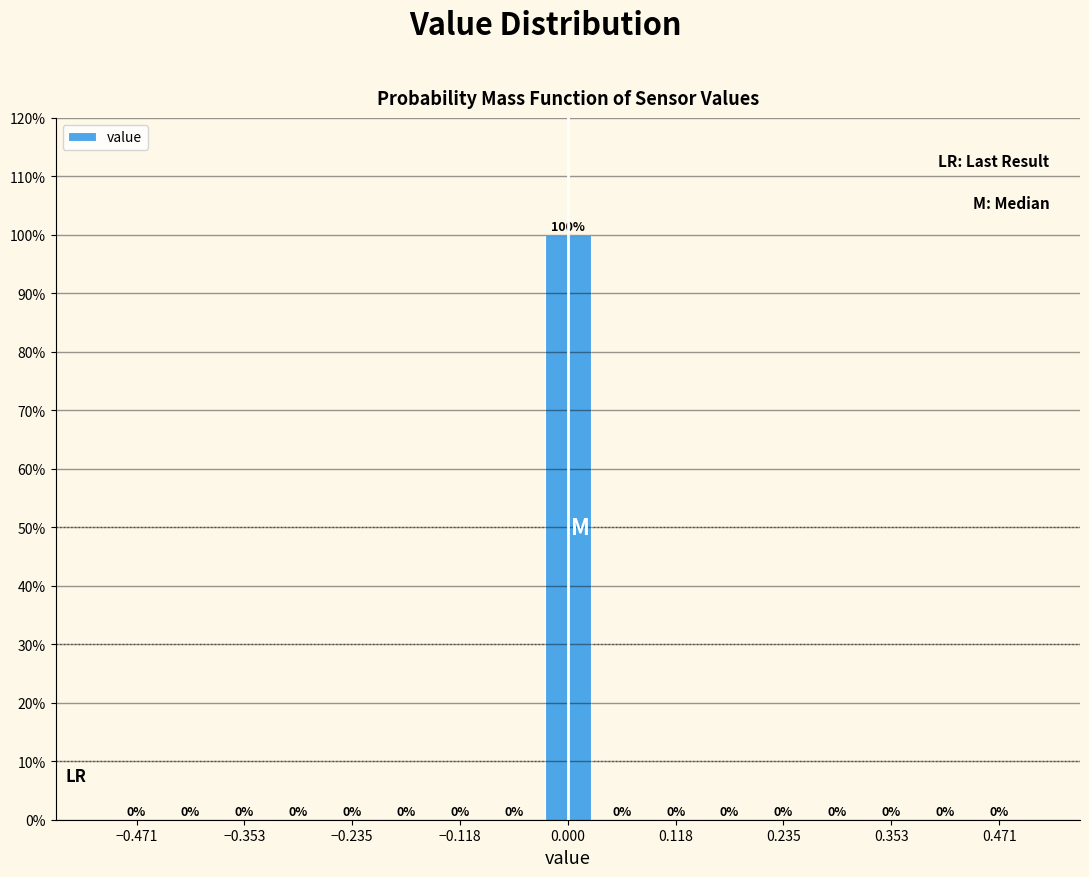

Read against the x-axis, roughly where is the centre of the tallest bar?

0.00